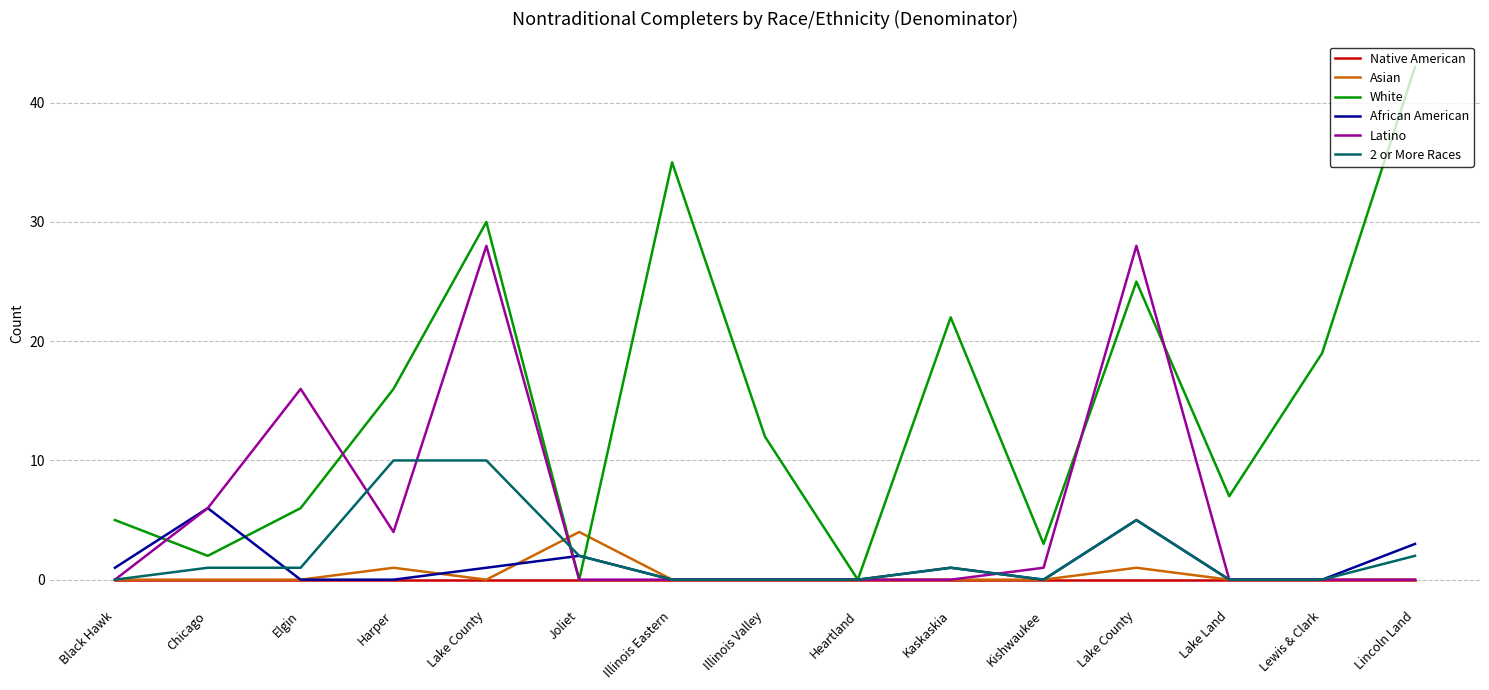

Does the chart have visible grid lines?

Yes